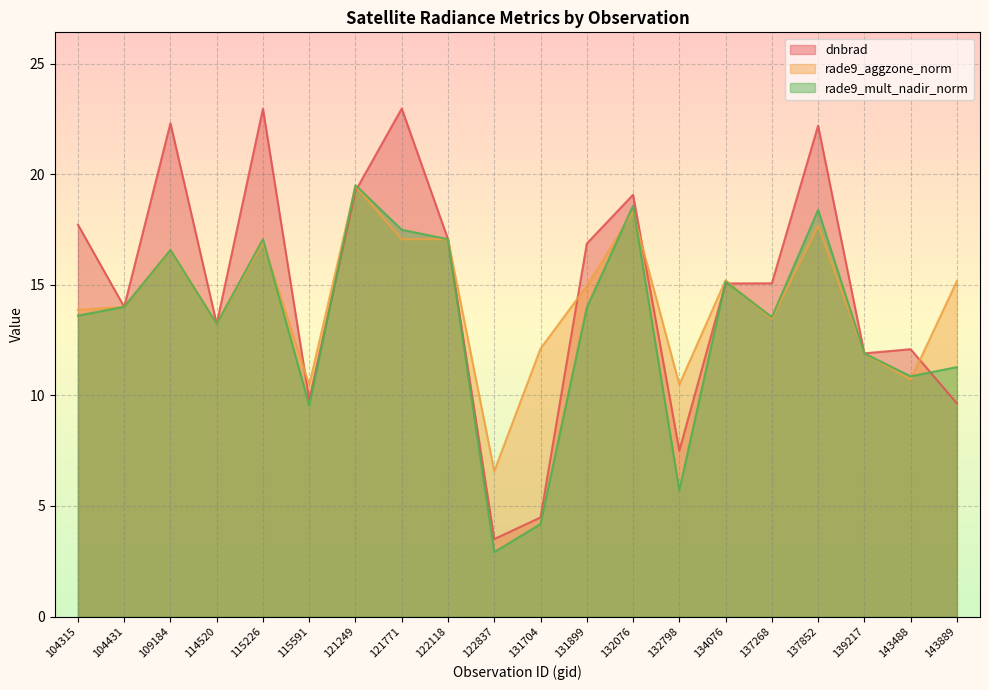

What is the lowest value of the dnbrad series?

3.5